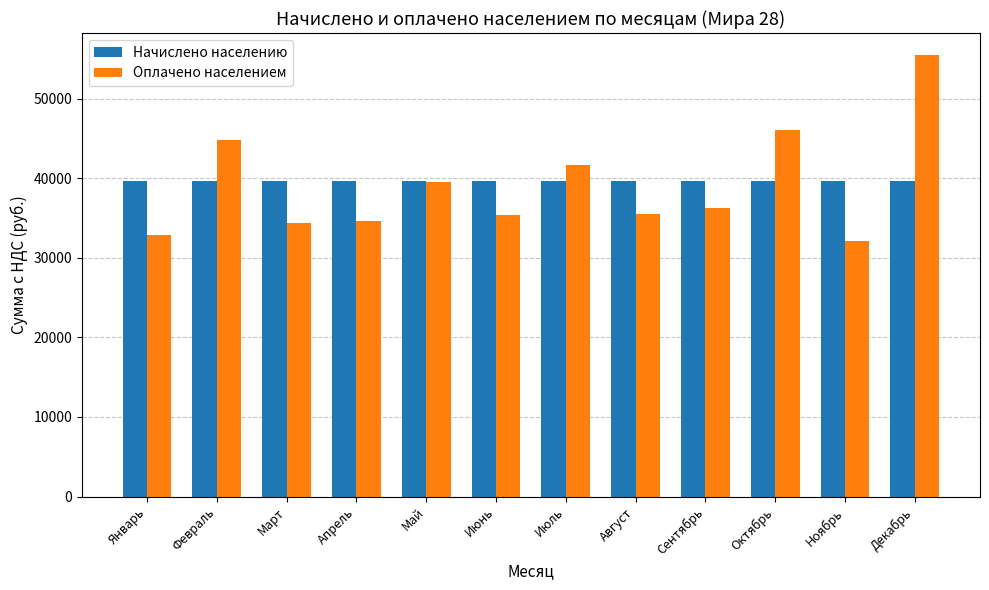

What is the average value of the Начислено населению series?

39741.6